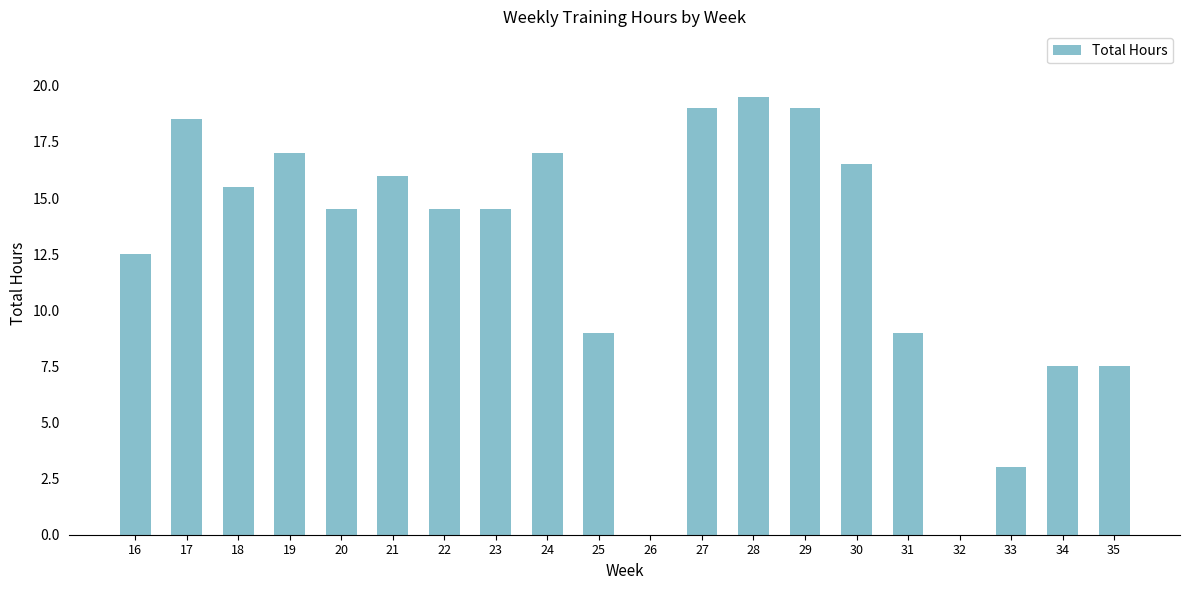

What is the sum of the values at 25 and 20?

23.5